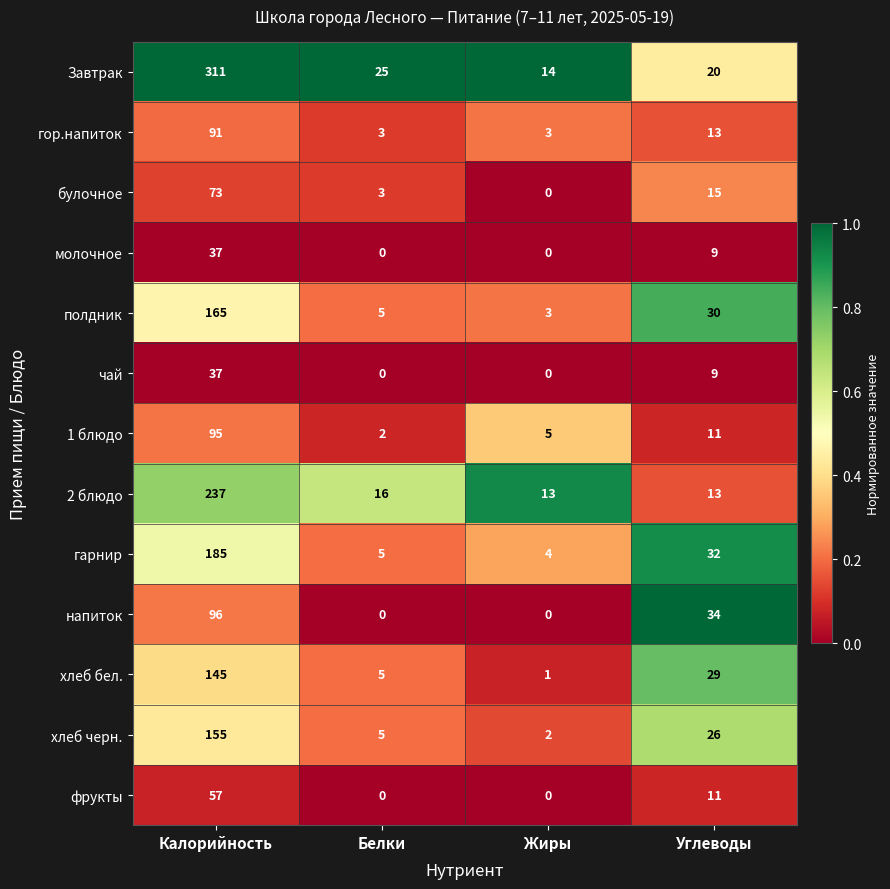

What is the difference between the молочное values at Углеводы and Калорийность?

28